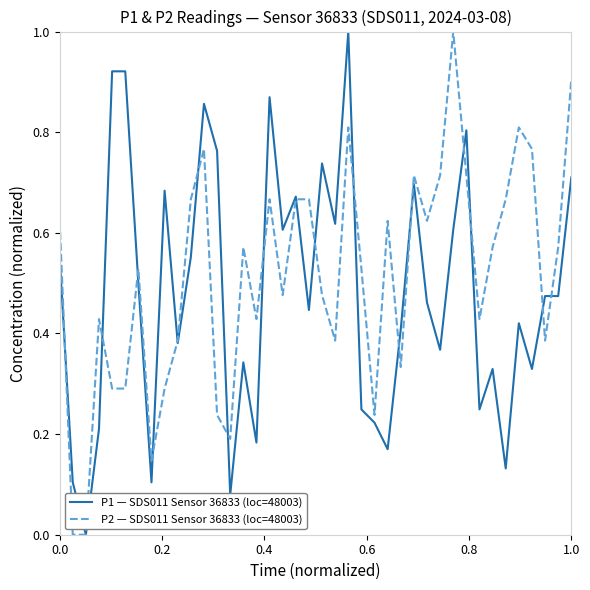

What is the maximum value for P1 — SDS011 Sensor 36833 (loc=48003)?

1.0